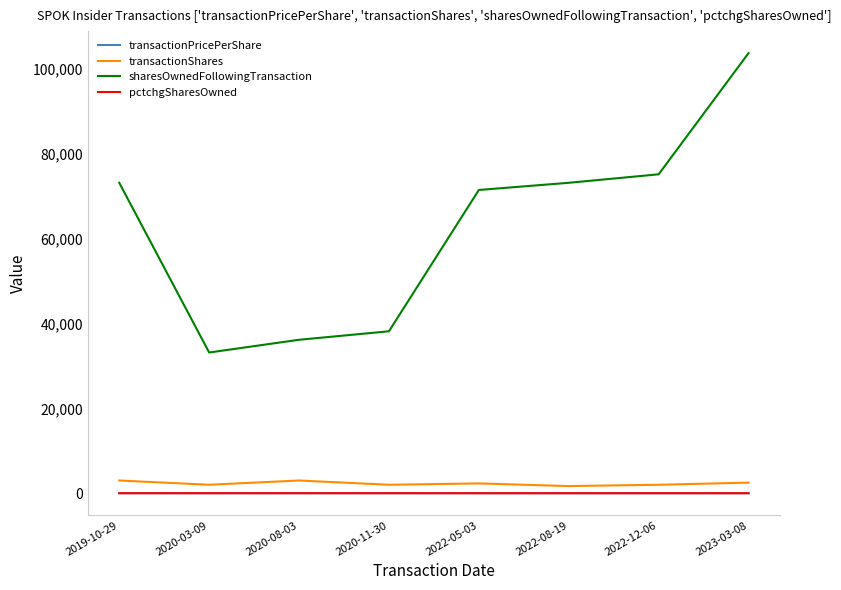

Is this an area chart (filled region under the line)?

No